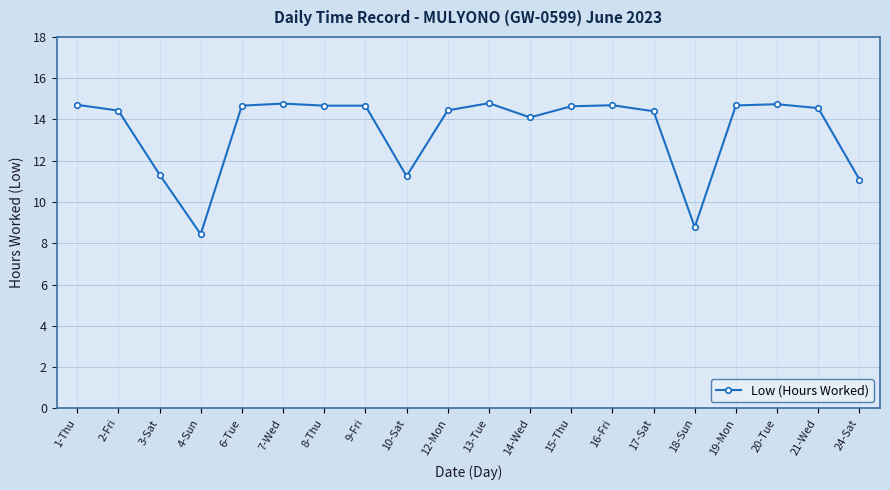

Where does the data first go above 14?

1-Thu